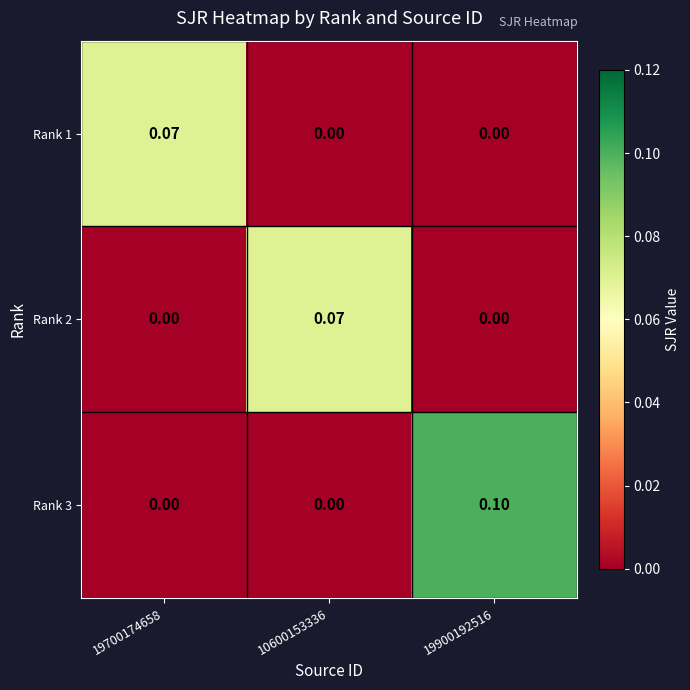

Is the value of Rank 1 at 19900192516 greater than the value of Rank 3 at 19900192516?

No